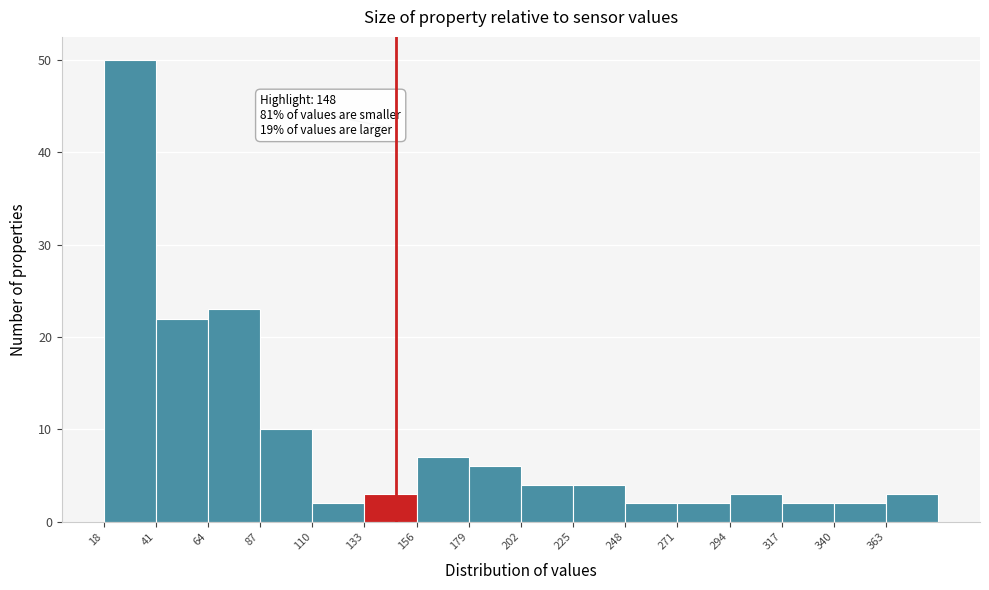

Which range on the x-axis has the tallest bar?

20 to 40